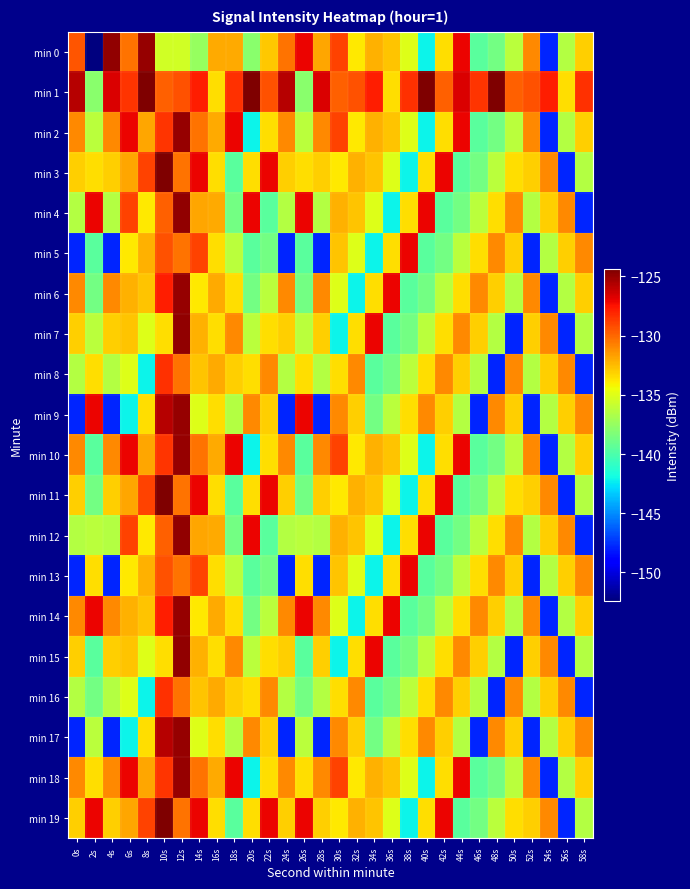

Which has a higher value, 18s or 36s?

18s